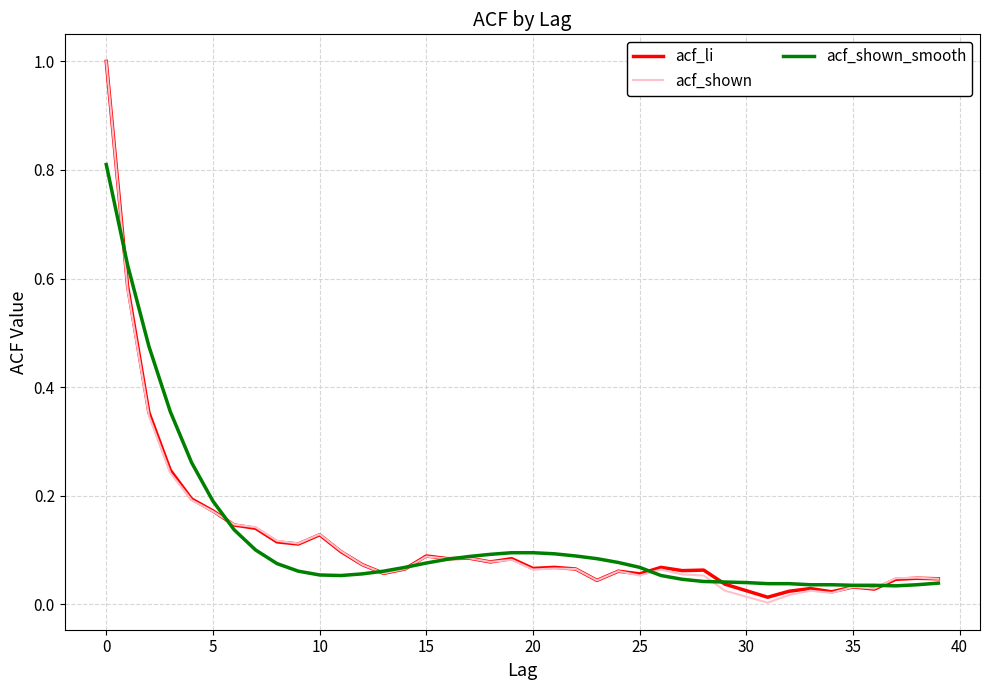

What is the maximum value shown in the chart?

1.0